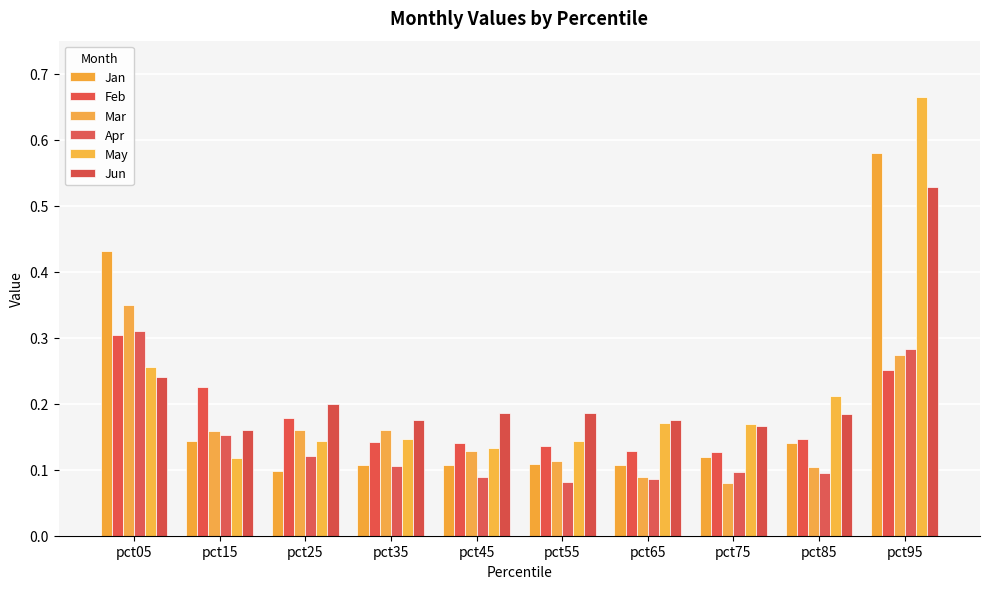

True or false: Jan has a value of 0.1 at pct55.

True